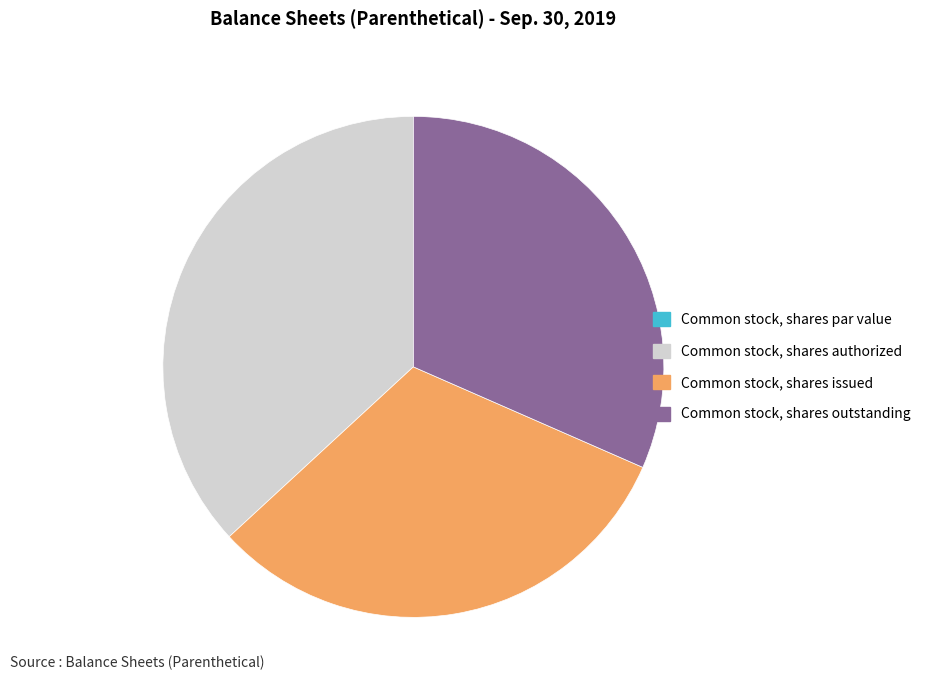

Approximately how many times larger is the value at Common stock, shares outstanding compared to Common stock, shares issued?

1.0